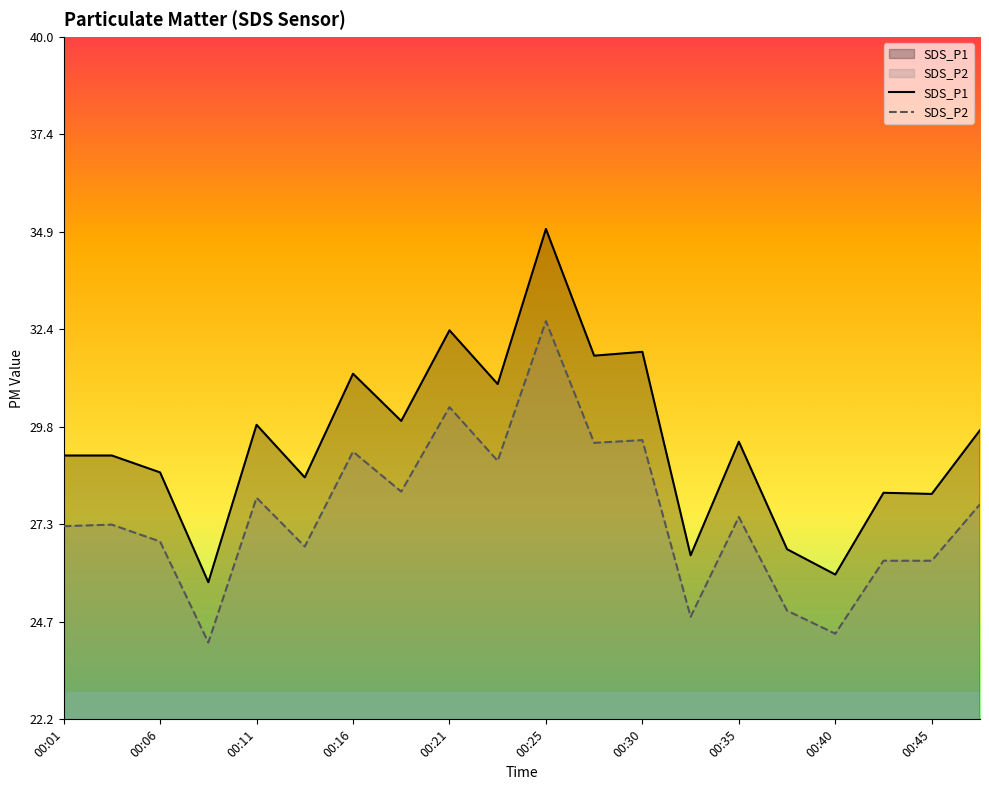

True or false: SDS_P1 and SDS_P2 cross at least once.

False